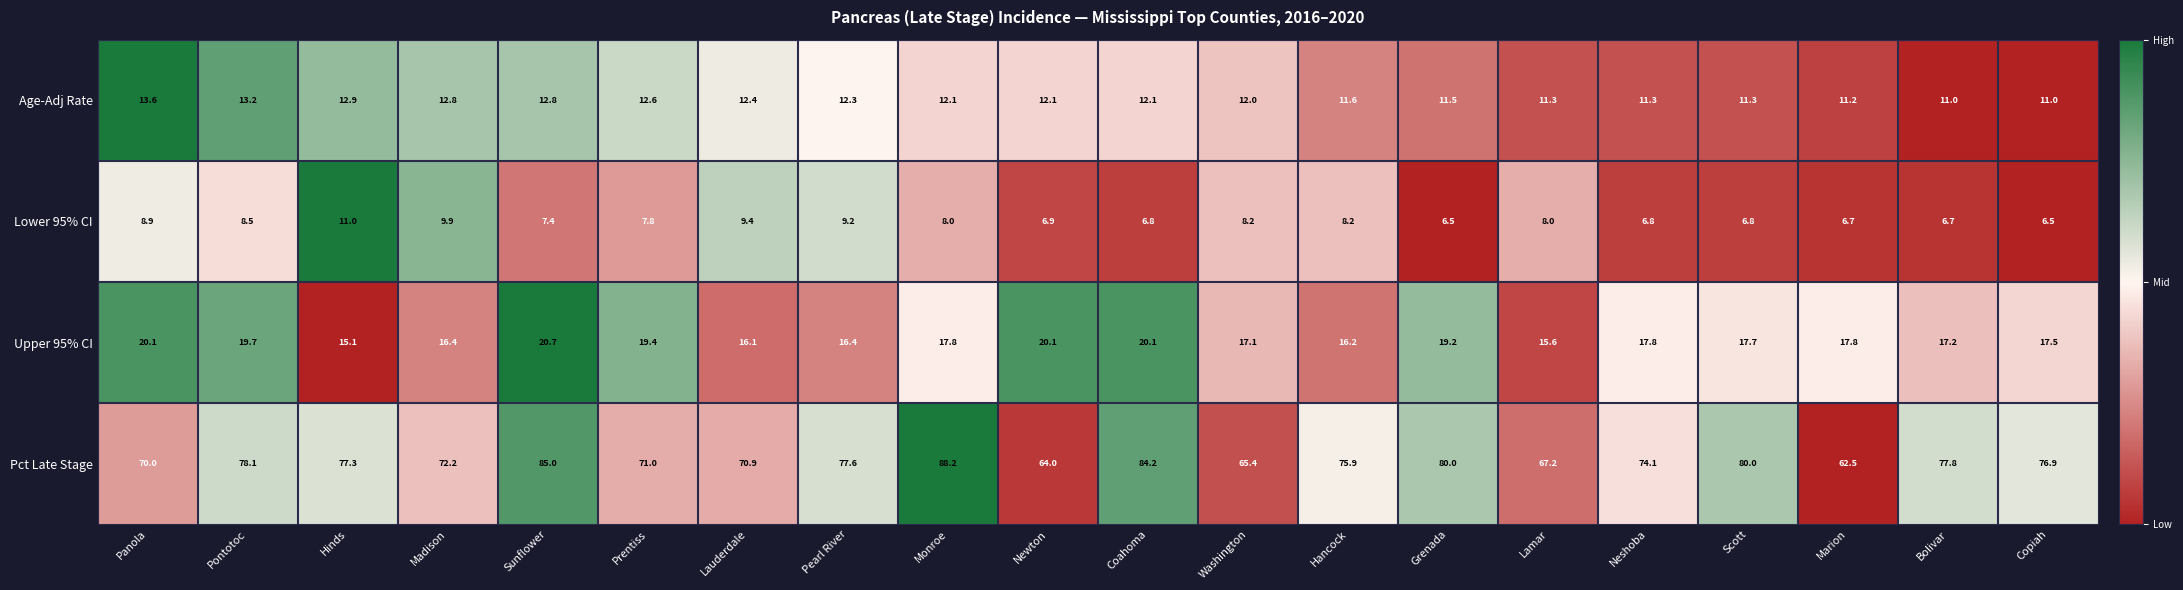

What value does the Upper 95% CI series have at Bolivar?

17.2